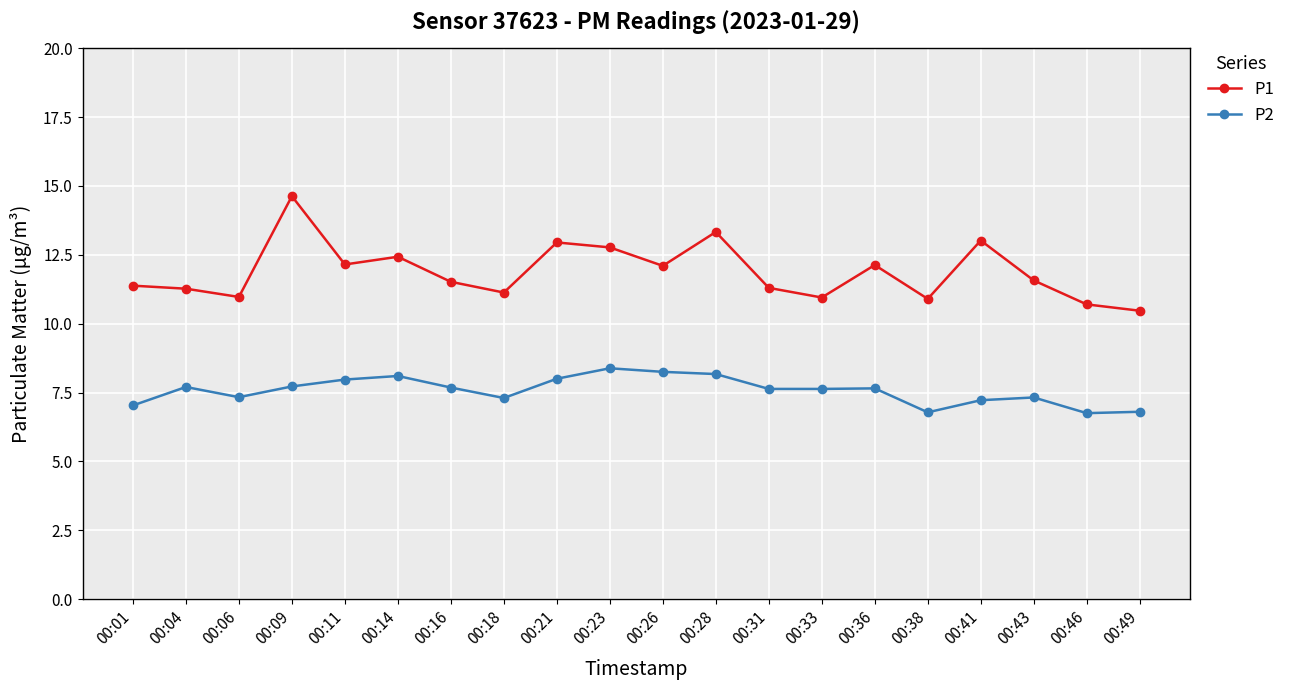

Read the P1 value at 00:41.

13.0